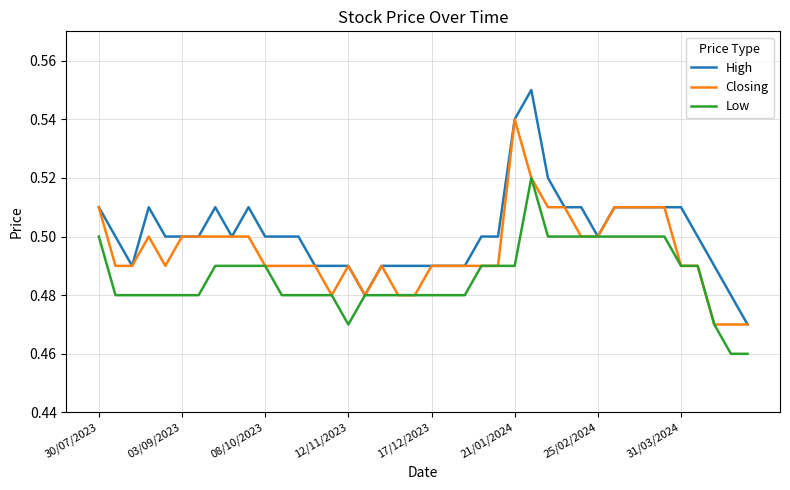

Which series has the largest total across all categories?

High